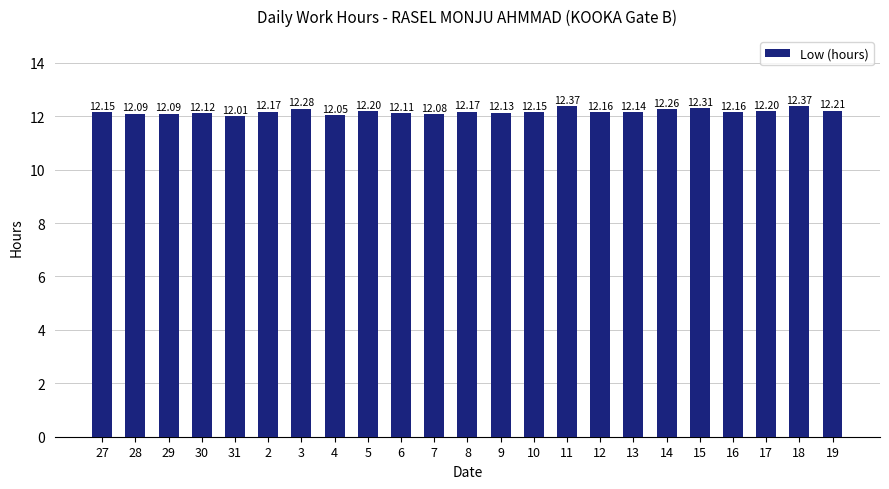

What is the difference between the maximum and minimum values?

0.4